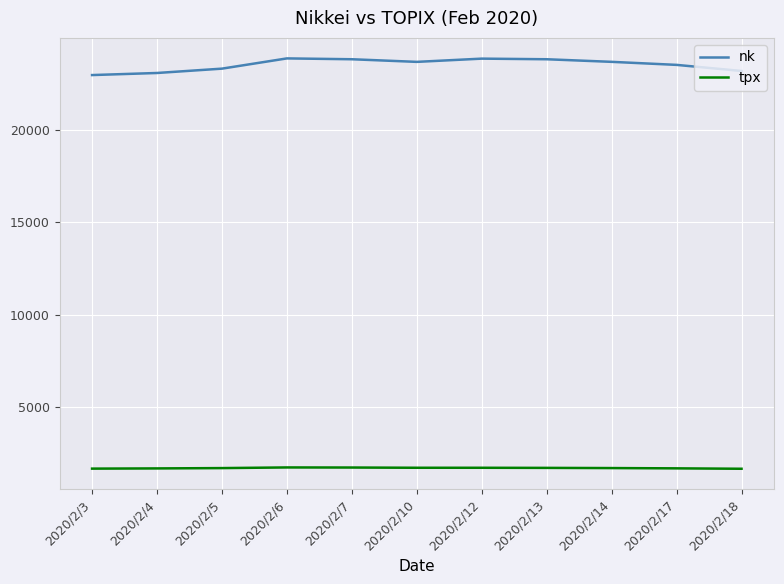

Which series has the largest total across all categories?

nk